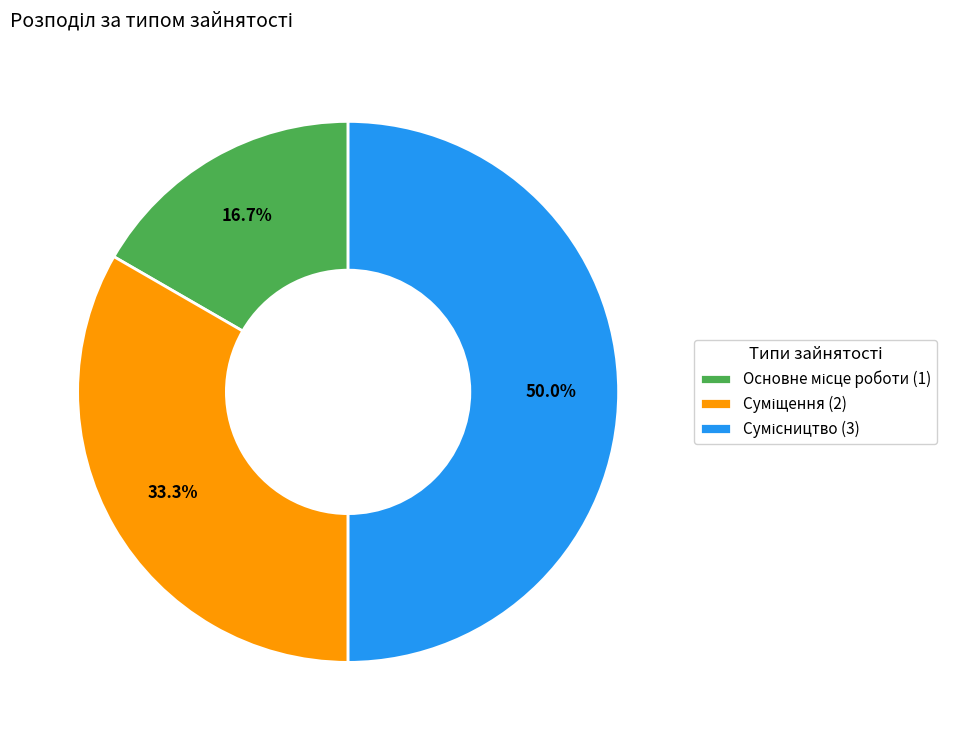

To the nearest percent, what is the combined percentage of Суміщення and Основне місце роботи?

50%